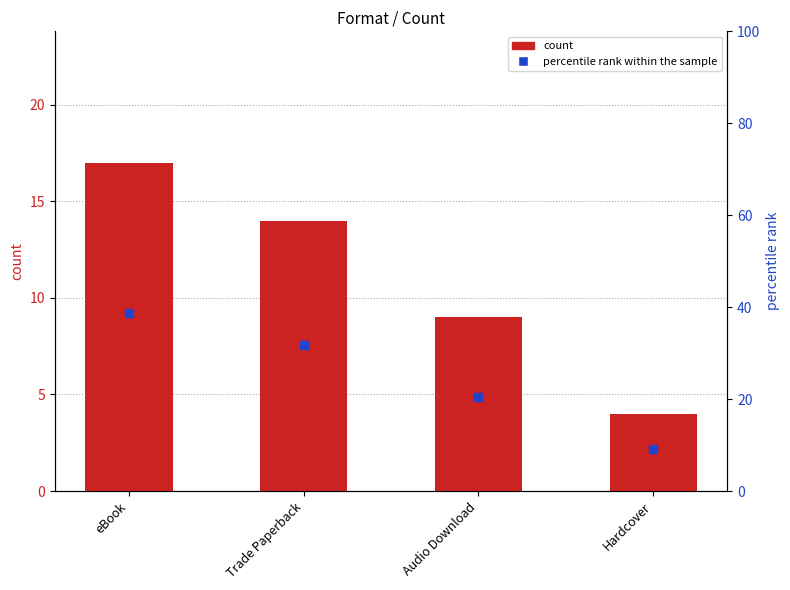

Which series reaches the minimum Y coordinate?

count